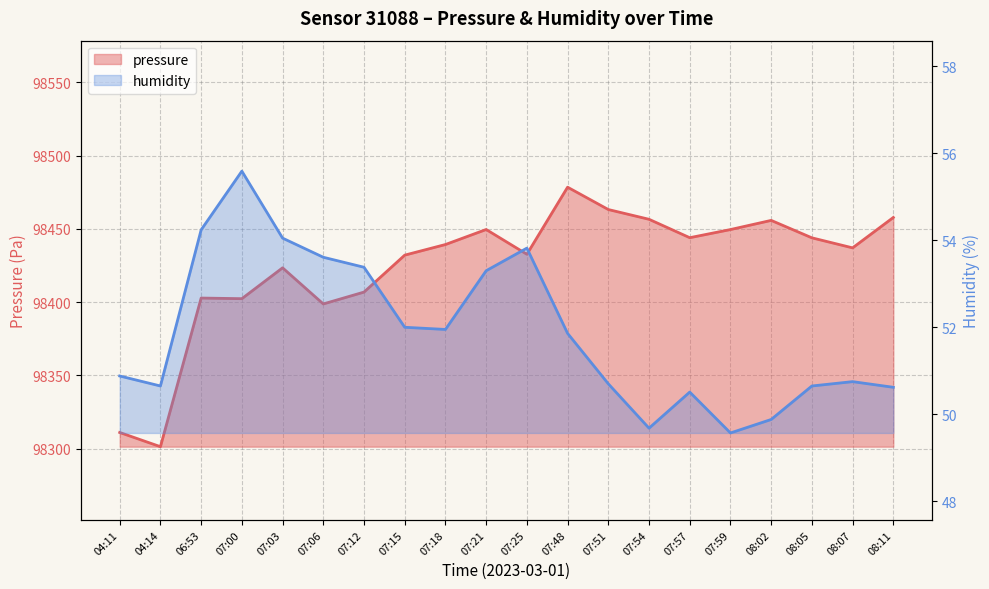

Which series has the largest range (max minus min)?

pressure